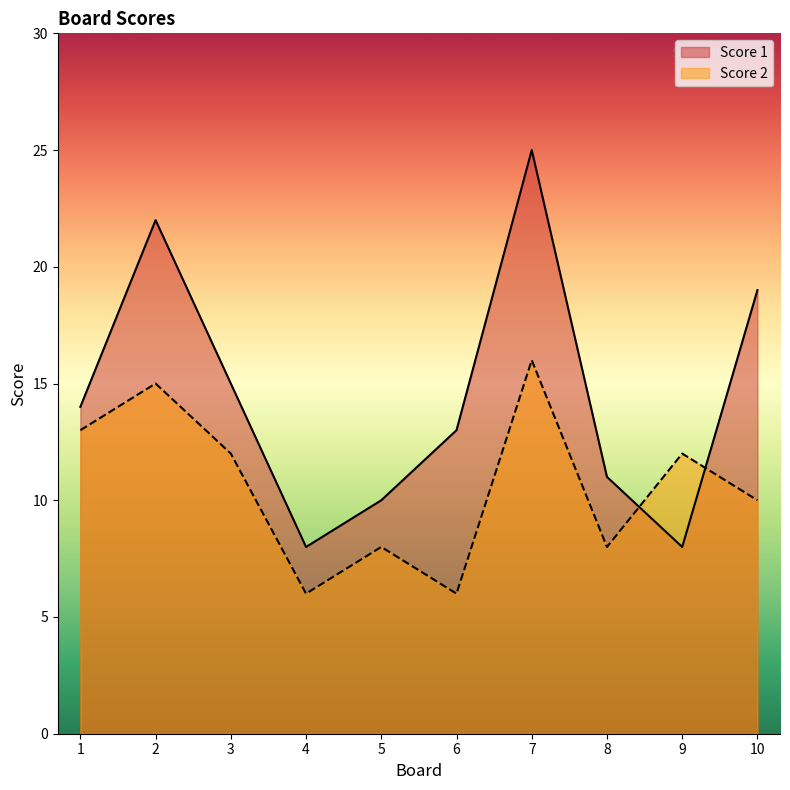

What value does the Score 1 series have at 5?

10